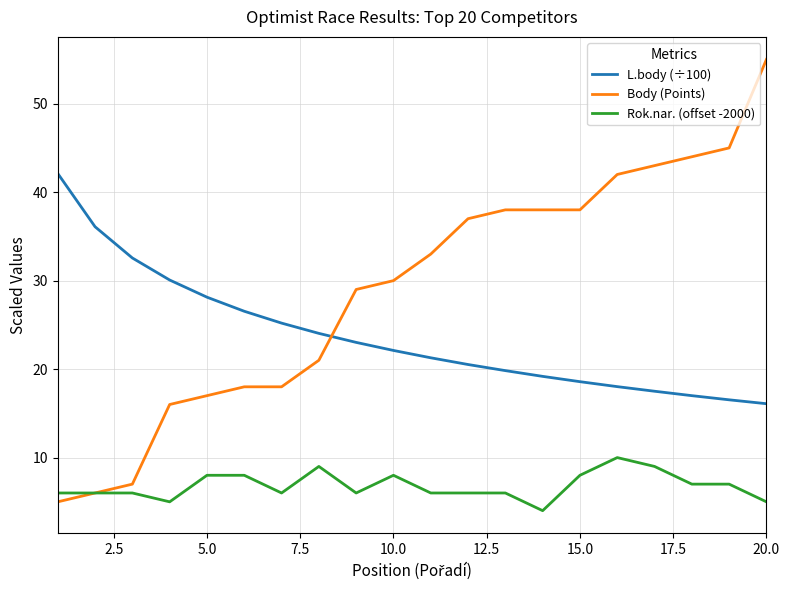

After their last crossing, which series has the higher values: Body (Points) or L.body (÷100)?

Body (Points)